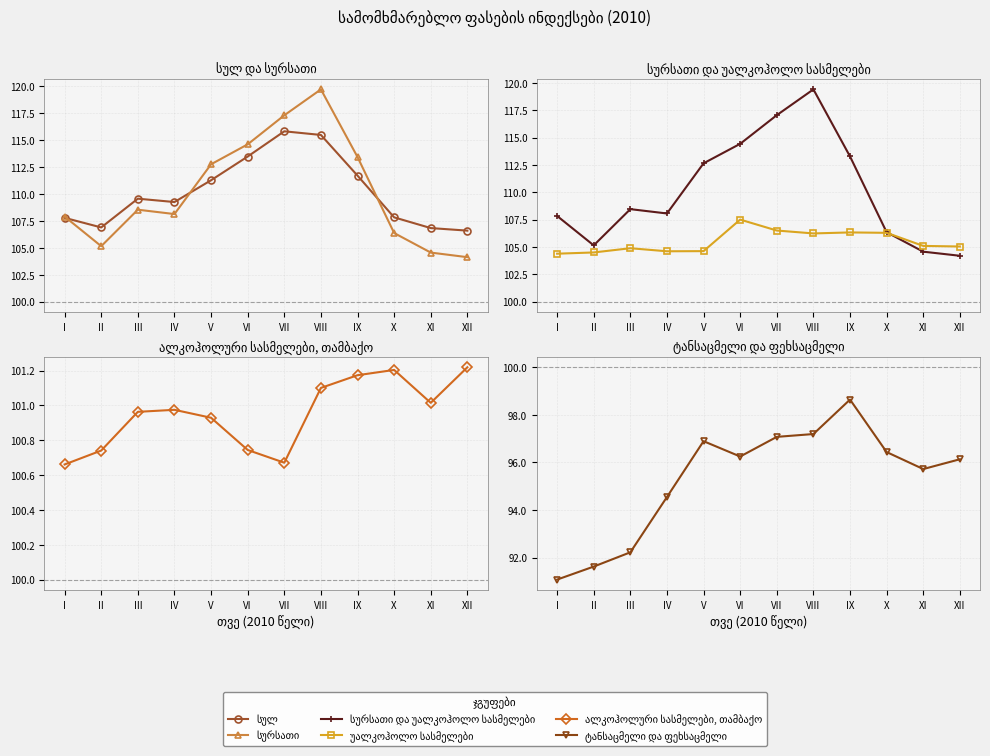

Is this an area chart (filled region under the line)?

No